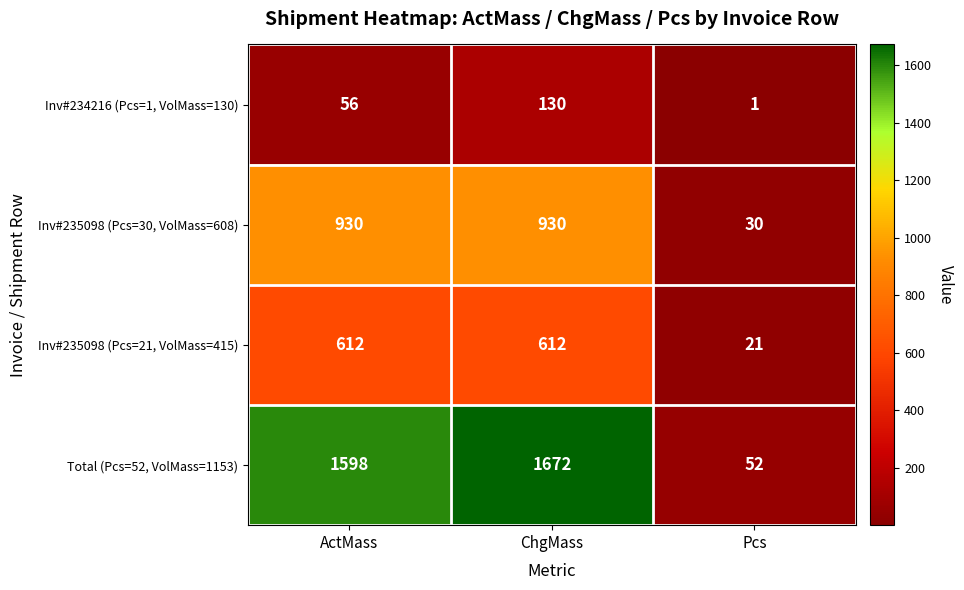

Which category has the highest value across all series?

ChgMass